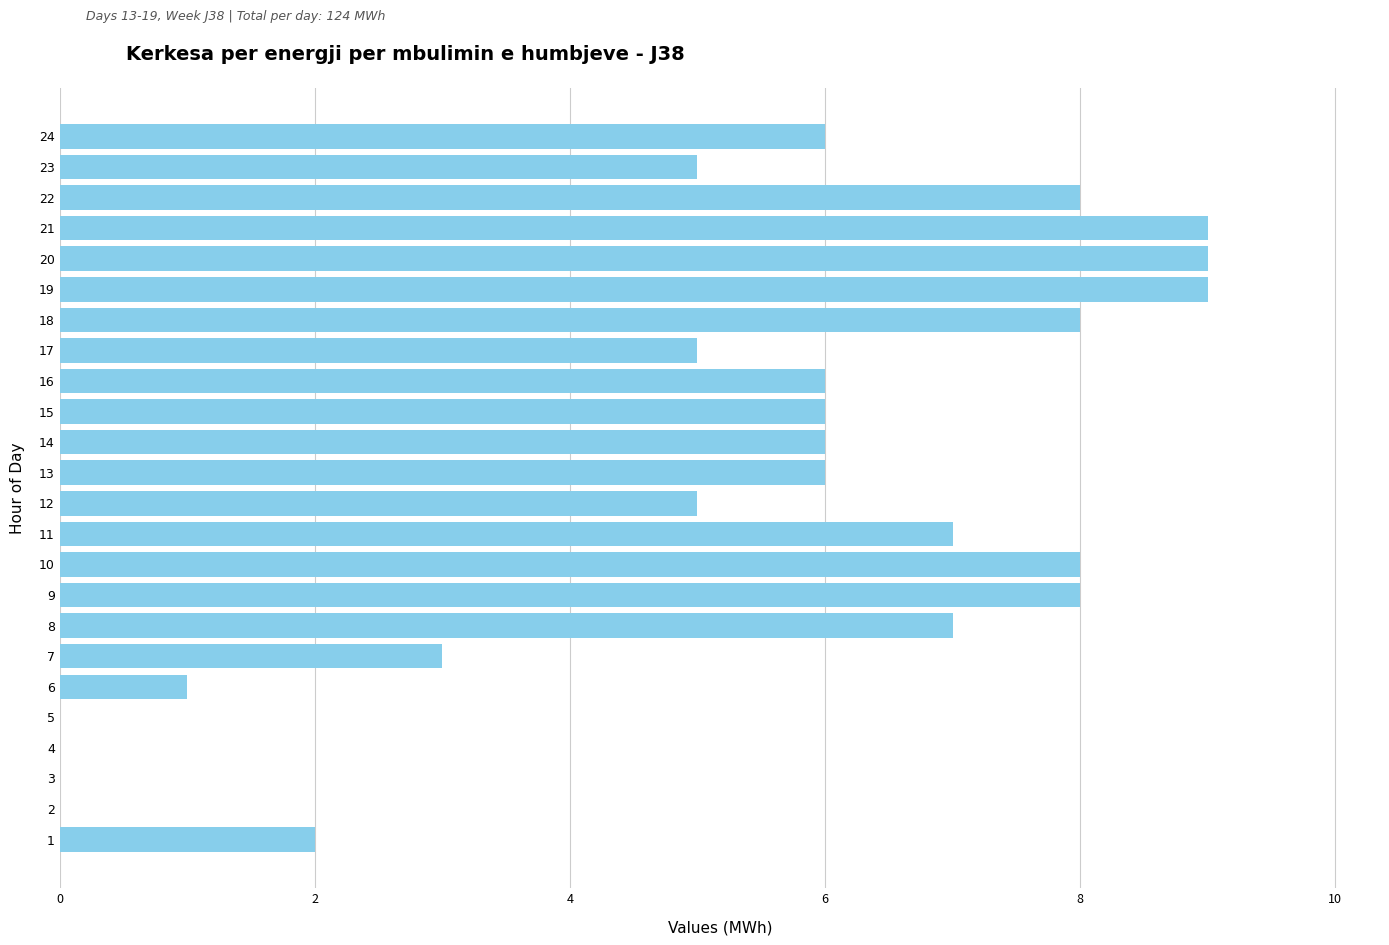

Which has a higher value, 19 or 11?

19